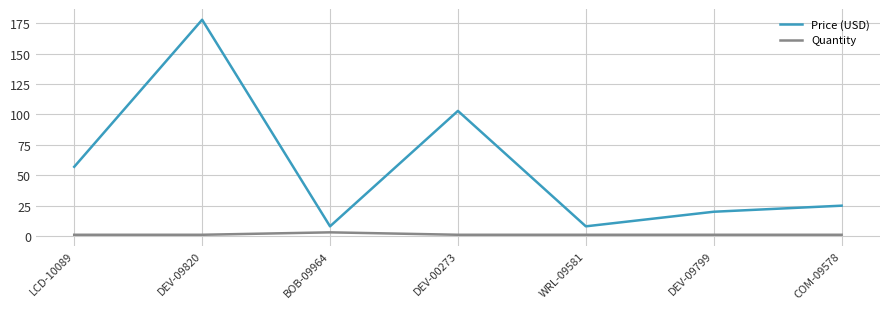

The Price (USD) series shows 8.0 at BOB-09964. True or false?

True